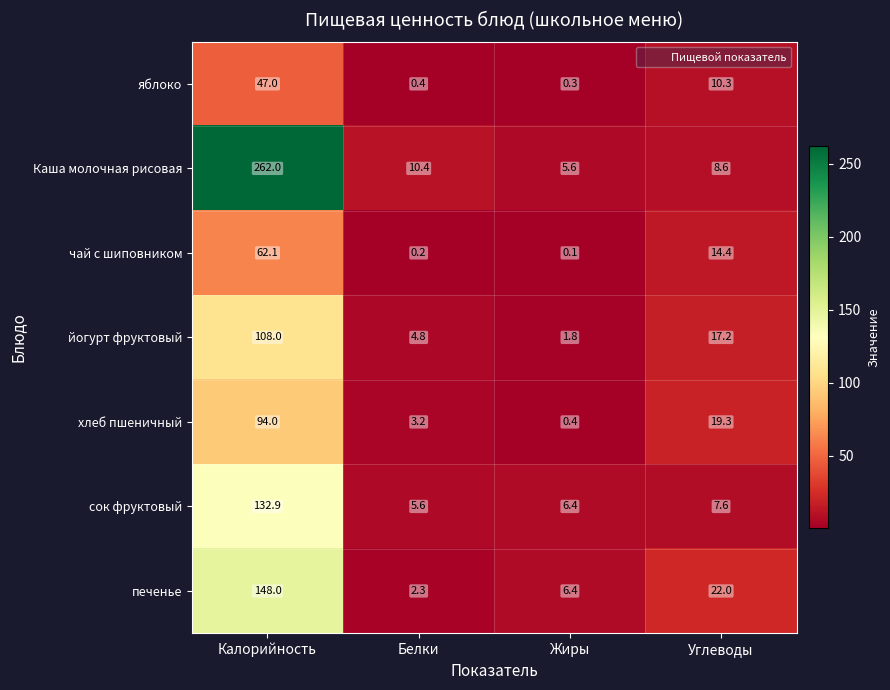

Which series has the largest total across all categories?

Каша молочная рисовая